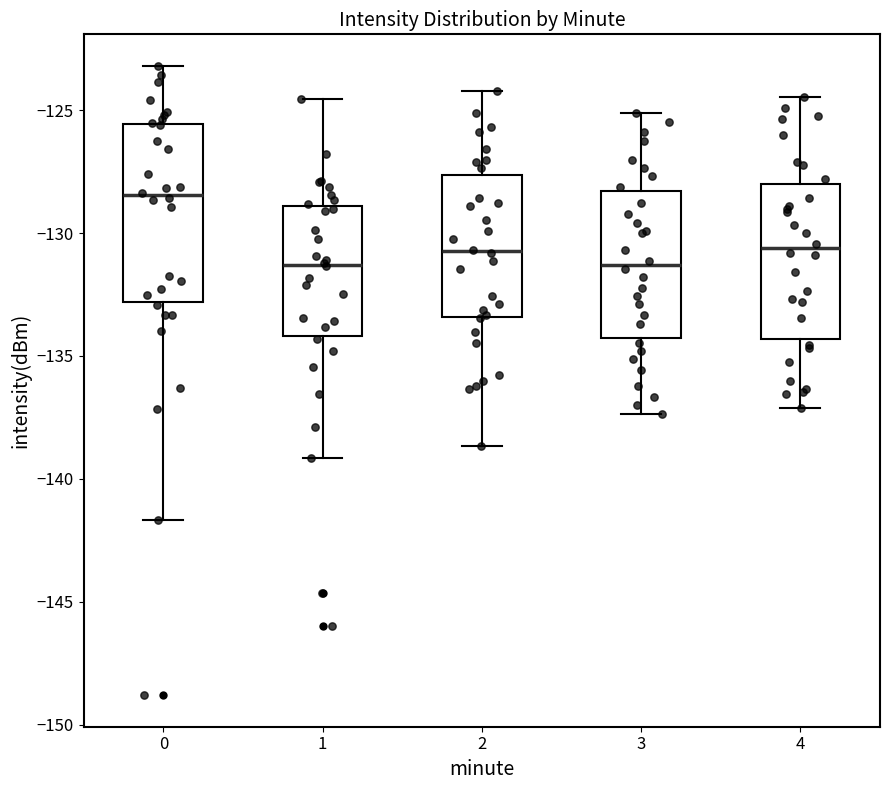

Reading left to right, transcribe this box plot: for each box, give where its median line is, the range the box spans, and where its two whiskers end, as read against the y-axis. The values are not printed on the chart, so give them approximately, as read against the axis.

0: median -128.5, box -133.0 to -125.5, whiskers -141.5 to -123.0
1: median -131.5, box -134.0 to -129.0, whiskers -139.0 to -124.5
2: median -130.5, box -133.5 to -127.5, whiskers -138.5 to -124.0
3: median -131.5, box -134.5 to -128.5, whiskers -137.5 to -125.0
4: median -130.5, box -134.5 to -128.0, whiskers -137.0 to -124.5